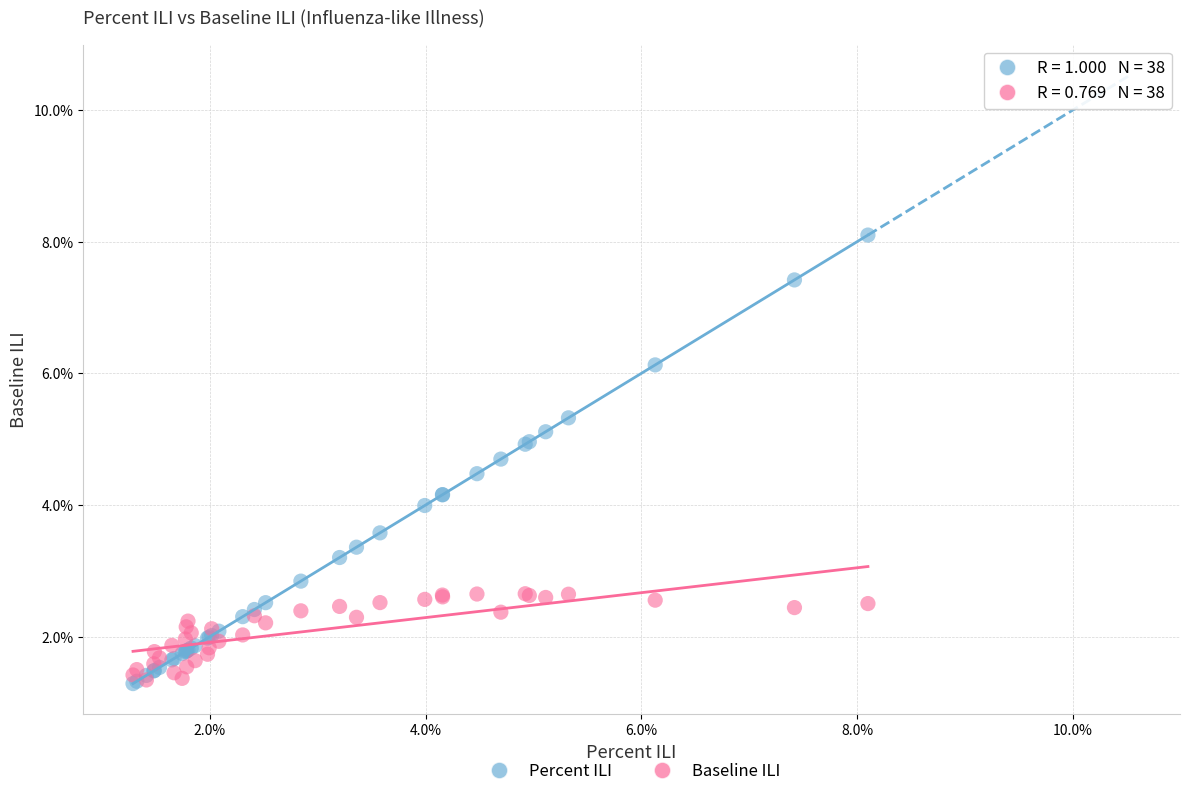

Which series reaches the maximum Y coordinate?

Percent ILI